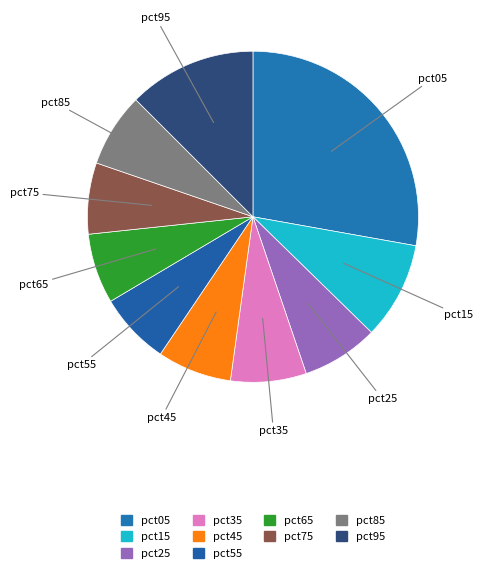

Does pct85 represent more than half of the total?

No